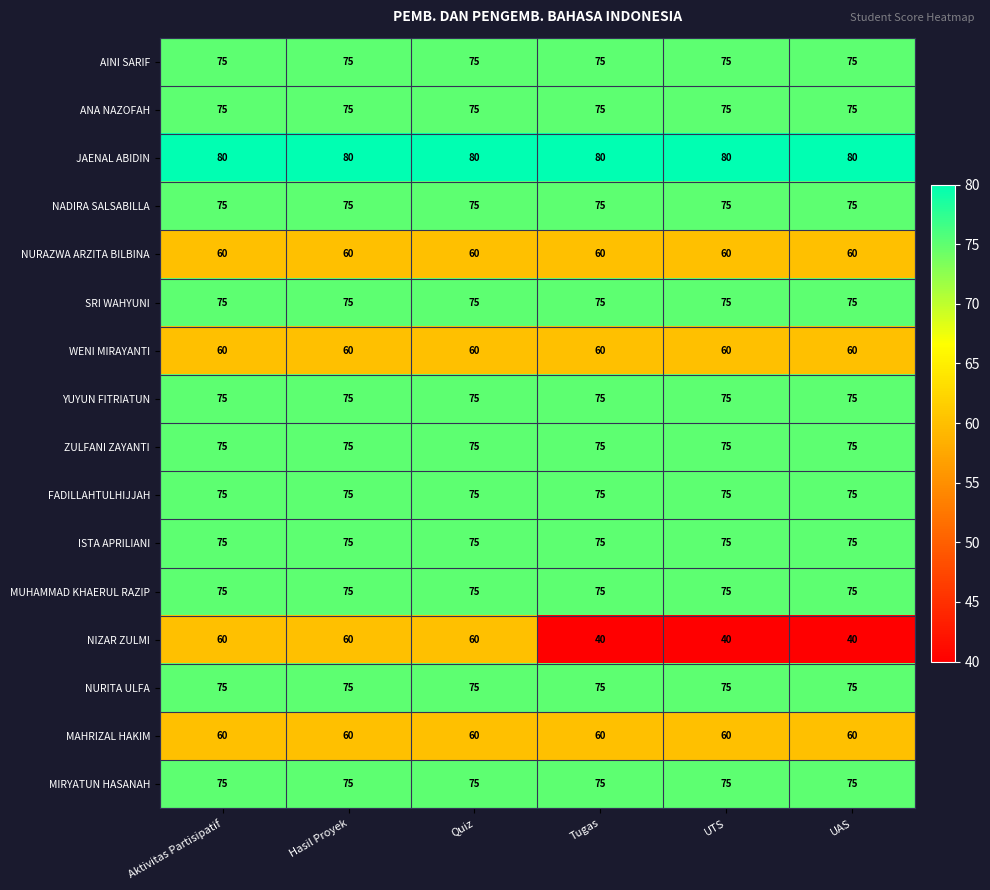

What is the difference between the highest and lowest values at Aktivitas Partisipatif?

20